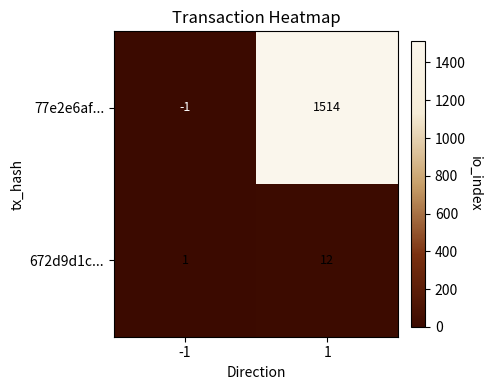

True or false: 672d9d1c... has a value of 16 at 1.

False